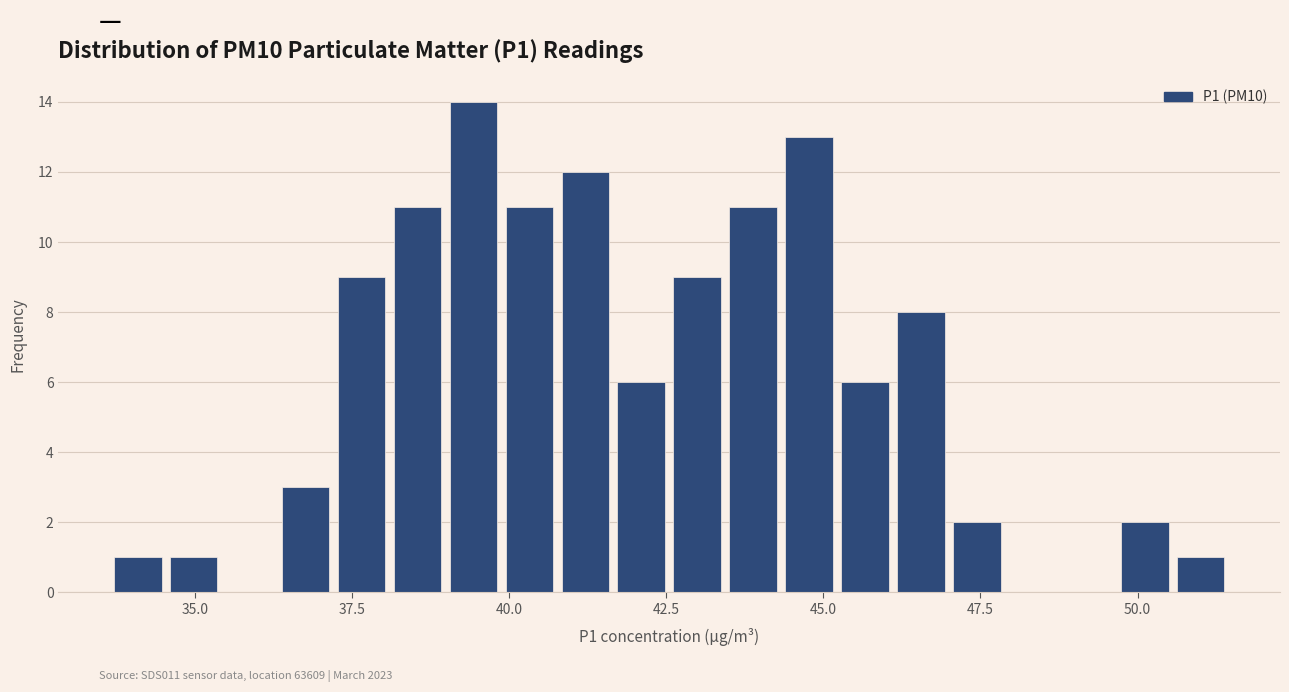

Around what value on the x-axis is the tallest bar? Give the approximate position of its centre, as read against the axis.

39.5